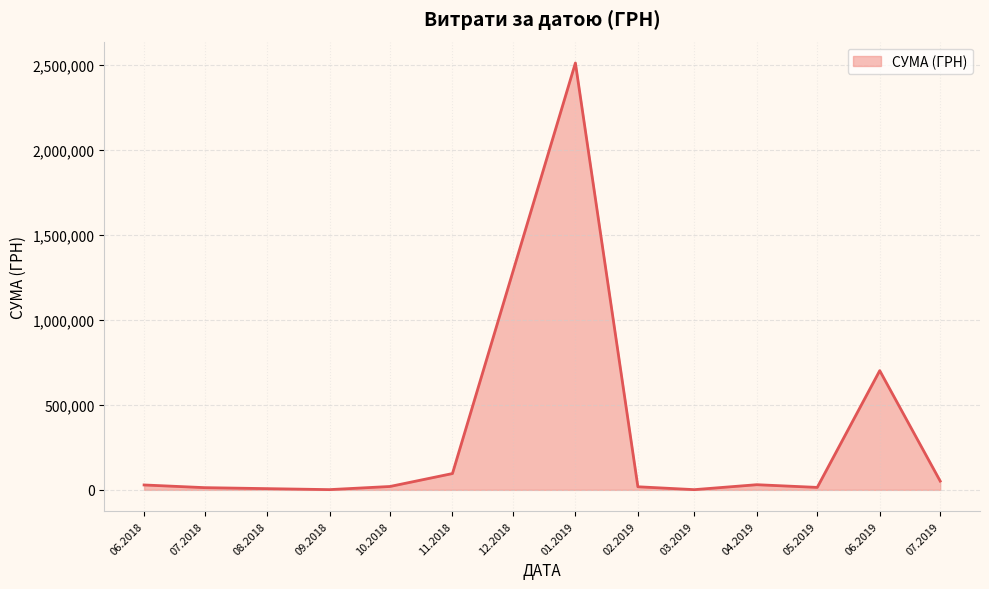

What is the change in value from 01.2019 to 06.2019?

-1809350.0